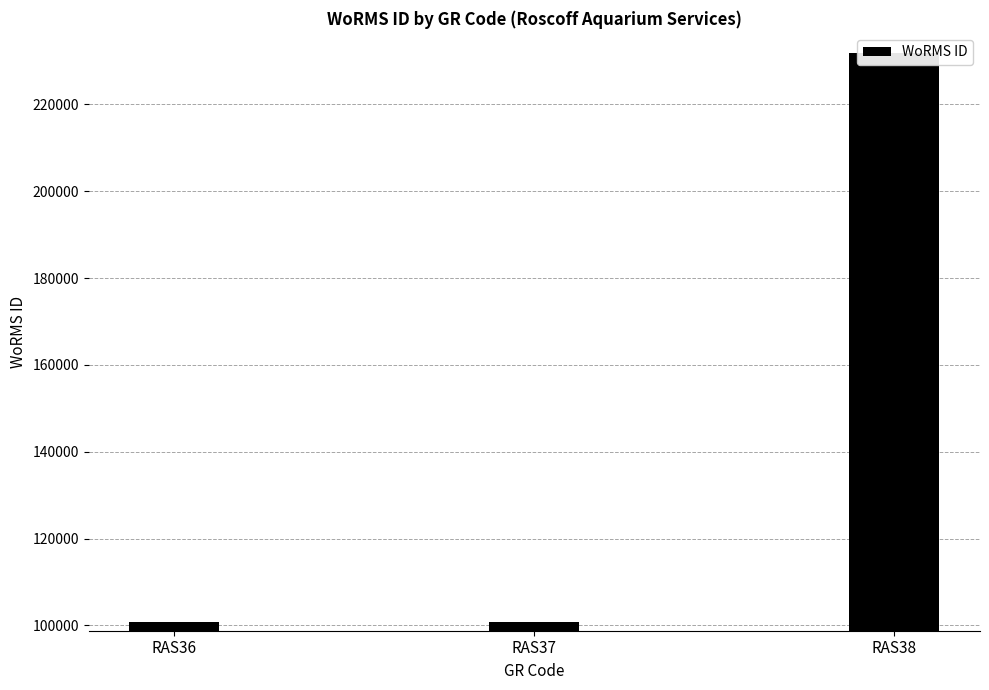

Read the value at RAS37.

100808